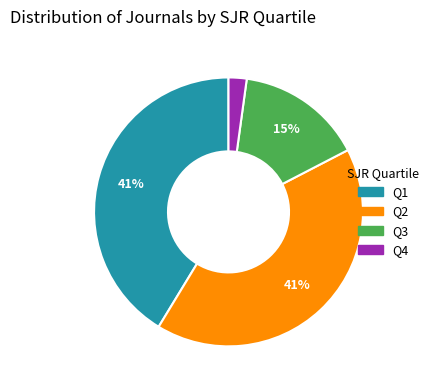

Is there any slice that represents more than half of the pie?

No